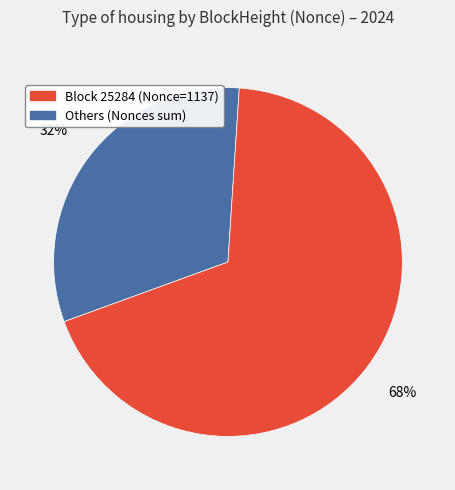

To the nearest percent, what is the average slice percentage?

50%